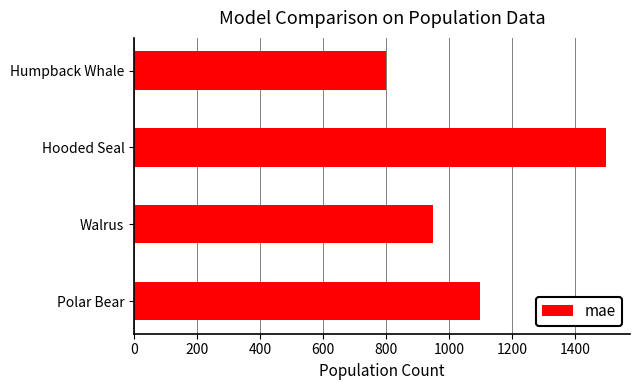

How many data points are less than 1100?

2